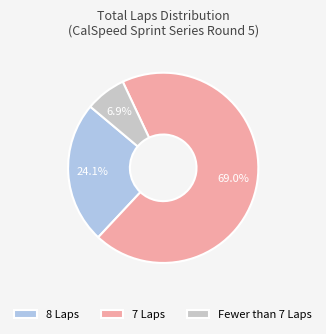

What is the largest slice in the pie chart?

7 Laps